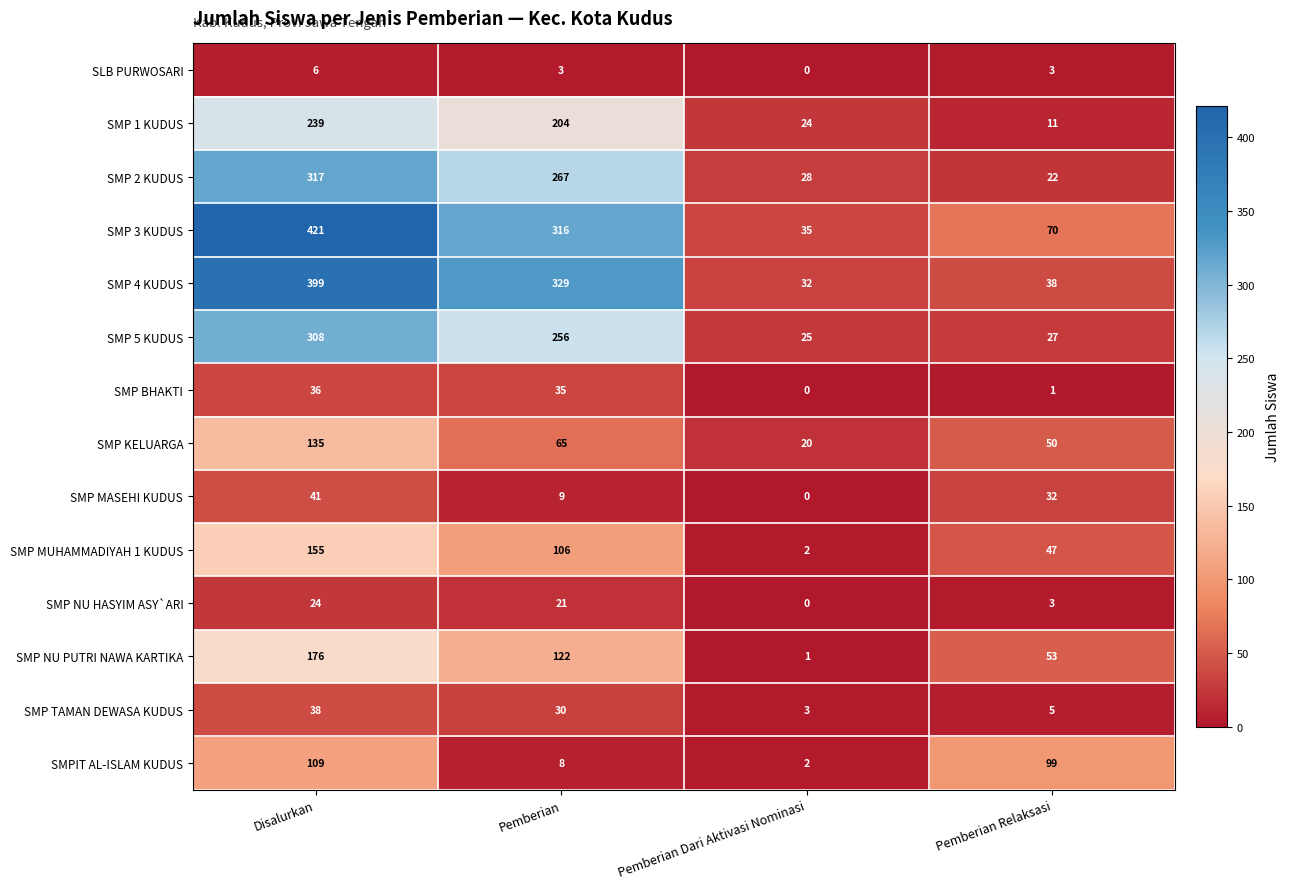

Rank the categories by SMP MASEHI KUDUS value from highest to lowest.

Disalurkan, Pemberian Relaksasi, Pemberian, Pemberian Dari Aktivasi Nominasi